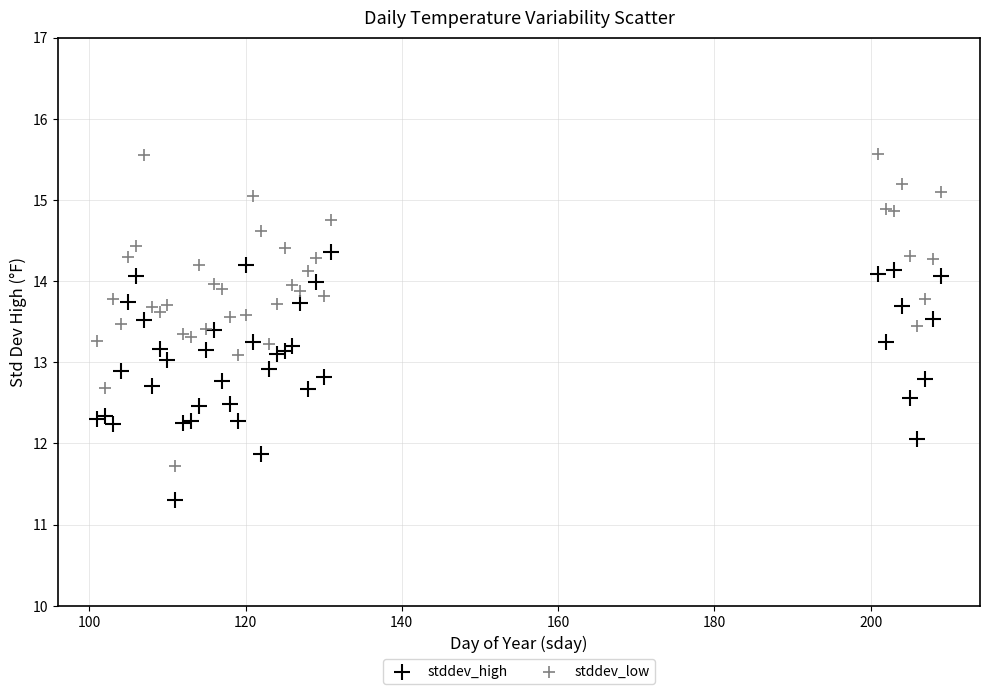

Which series contains the lowest Y value?

stddev_high